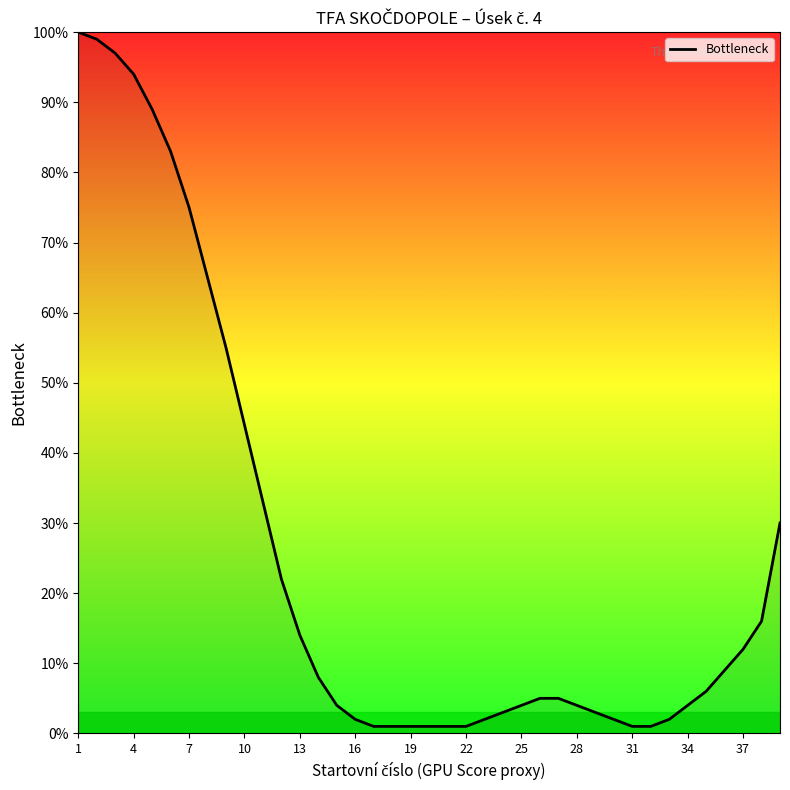

What is the maximum value shown in the chart?

100